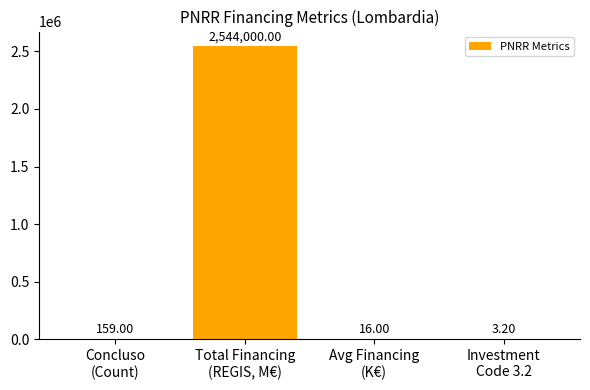

True or false: the data shows 3.2 at Investment
Code 3.2.

True